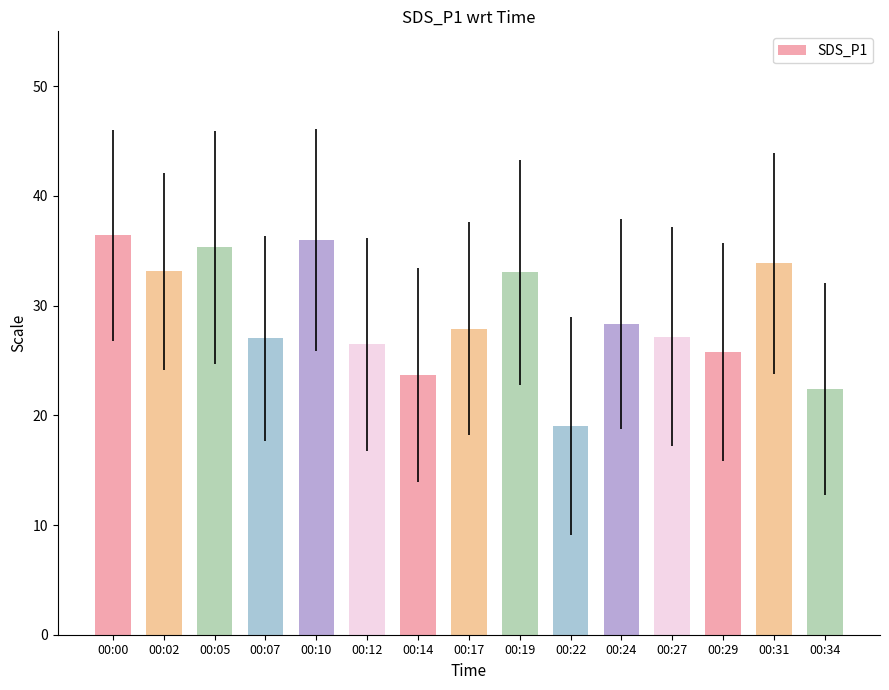

What is the sum of the values at 00:10 and 00:34?

58.4